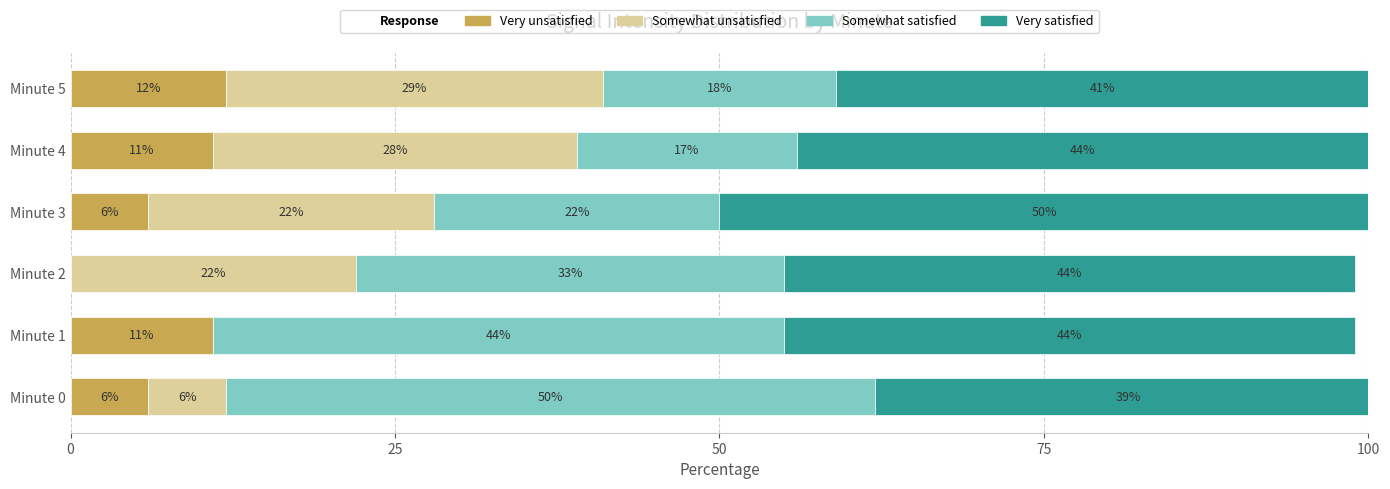

What is the highest value of the Very unsatisfied series?

12